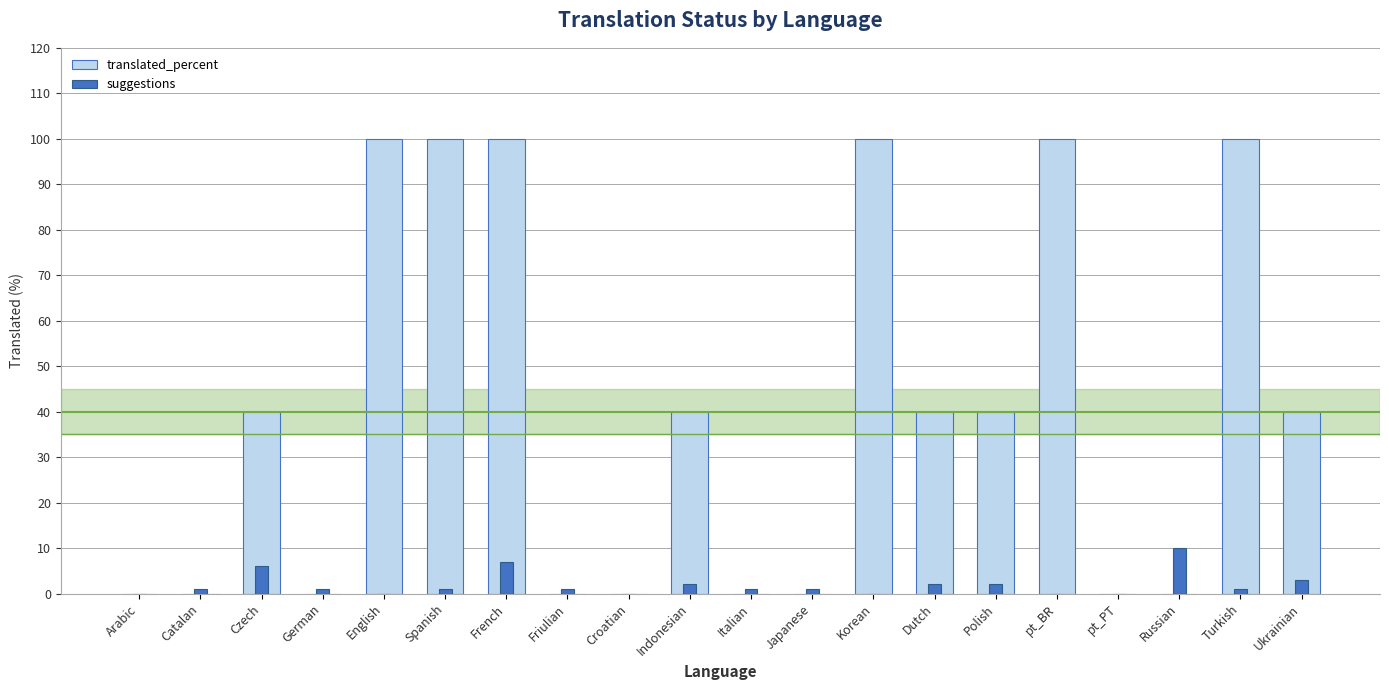

Which has a higher value, Italian or Japanese?

Italian